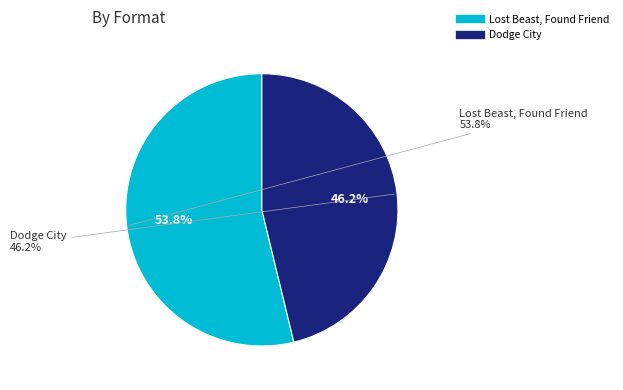

How many slices are in this pie chart?

2